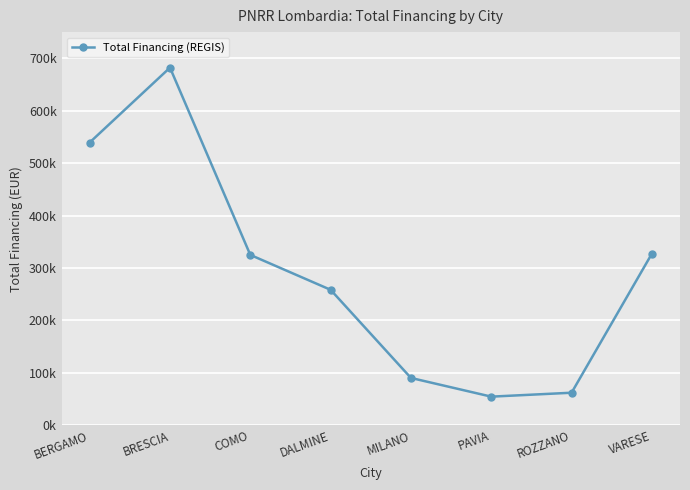

What position from the right is PAVIA?

3